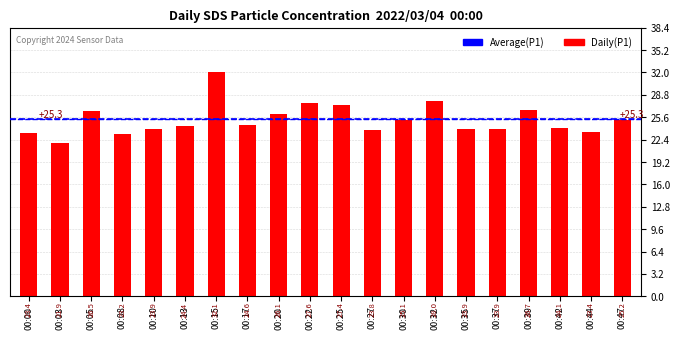

What is the maximum value shown in the chart?

32.1